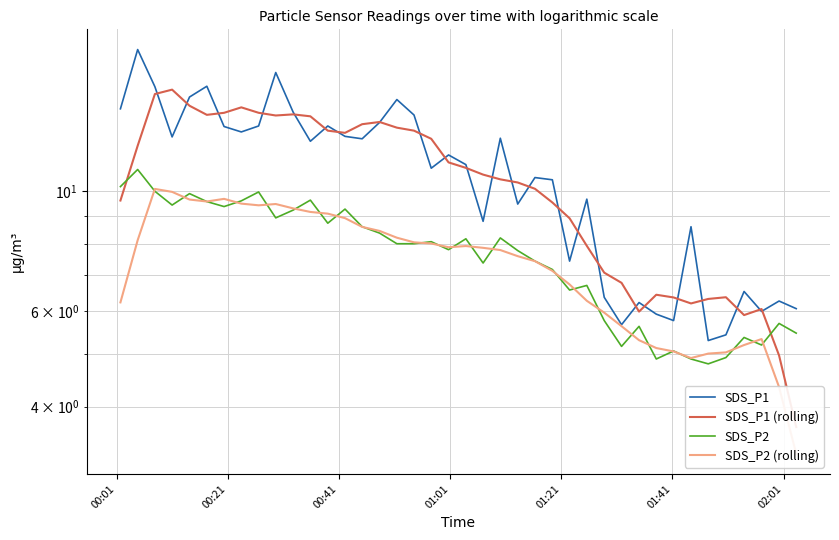

List the series in order of their peak value, lowest first.

SDS_P2 (rolling), SDS_P2, SDS_P1 (rolling), SDS_P1